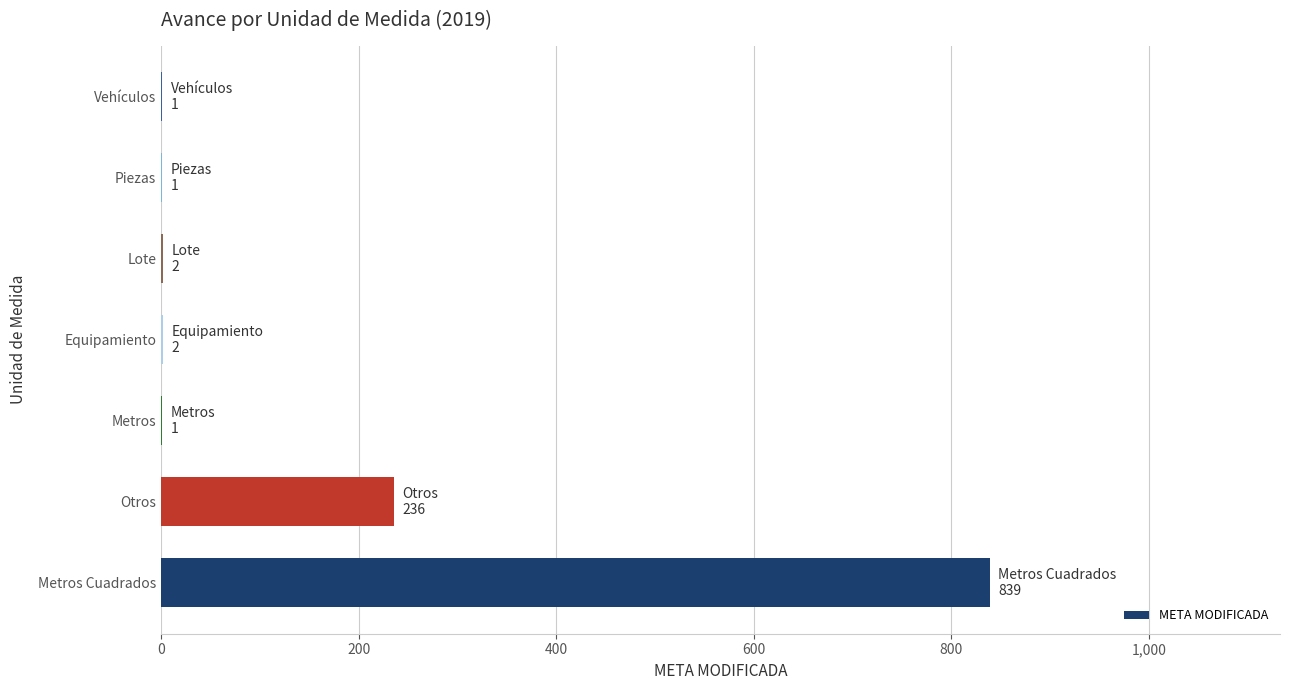

Which category has the highest value across all series?

Metros Cuadrados